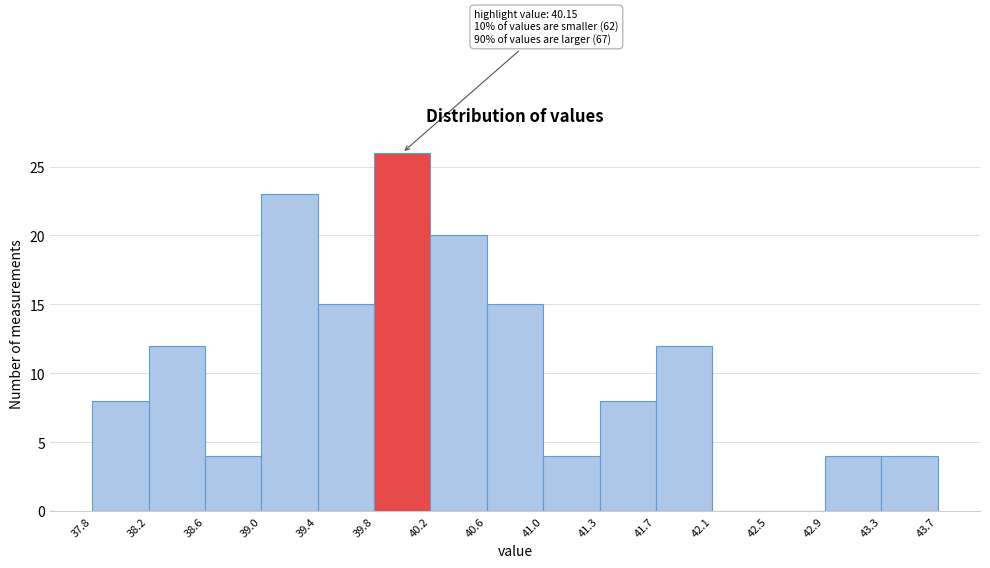

Which range on the x-axis has the tallest bar?

39.8 to 40.2